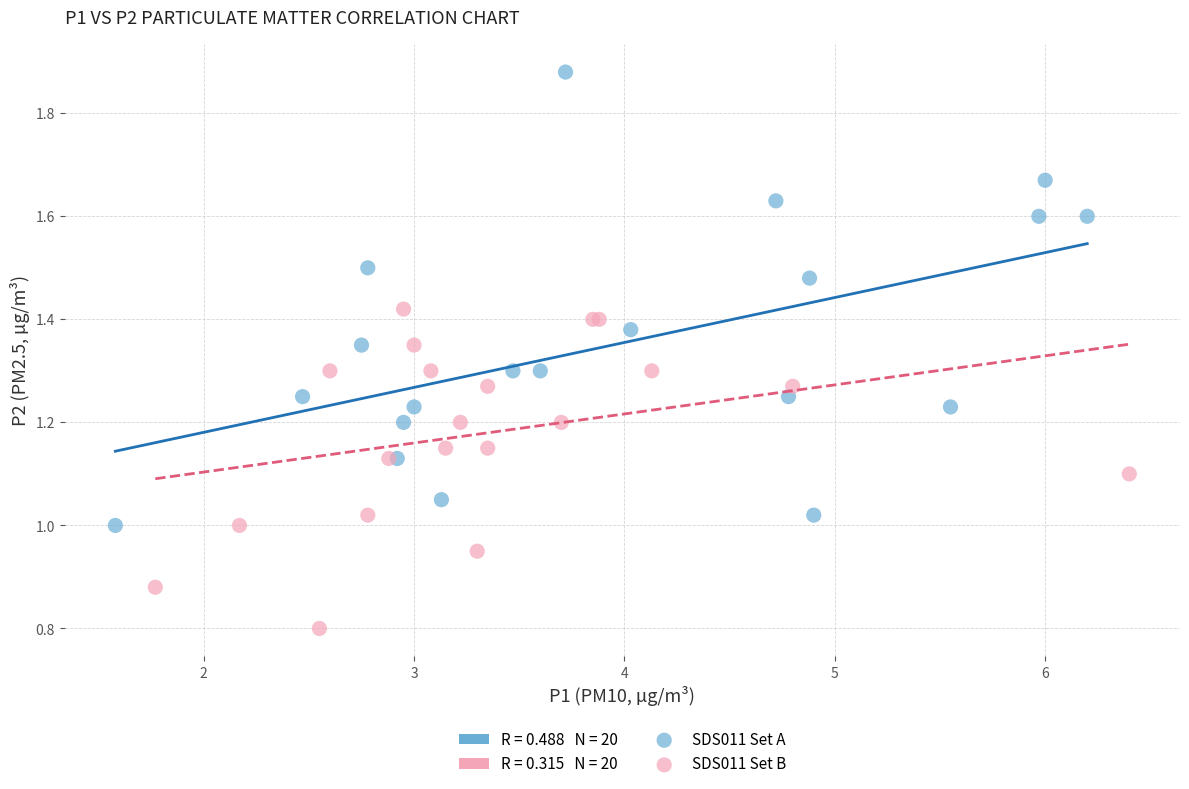

Which series has the largest Y range (max minus min)?

SDS011 Set A